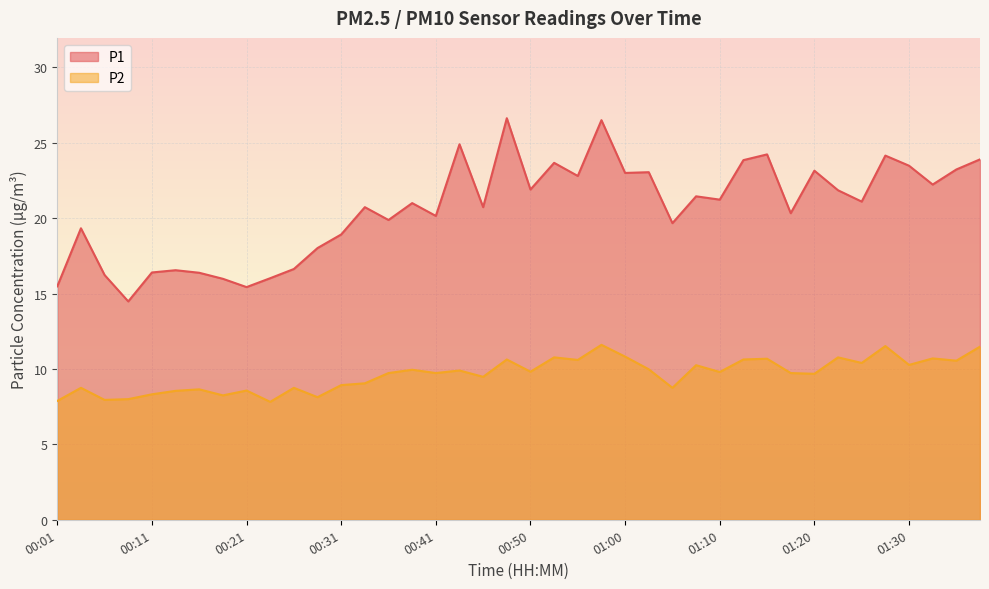

What is the label of the 39th point from the left?

01:35